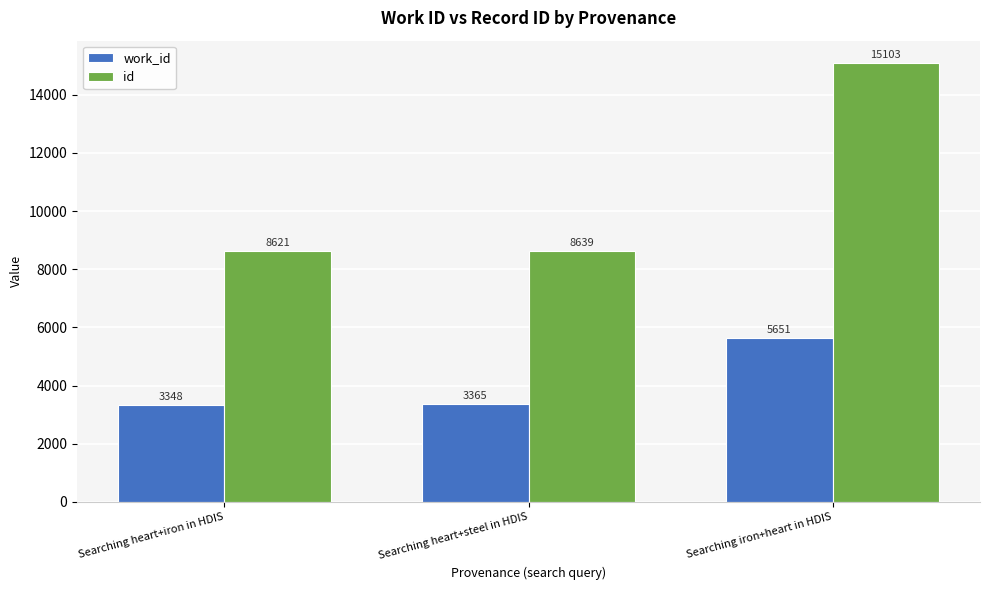

What is the maximum value for id?

15103